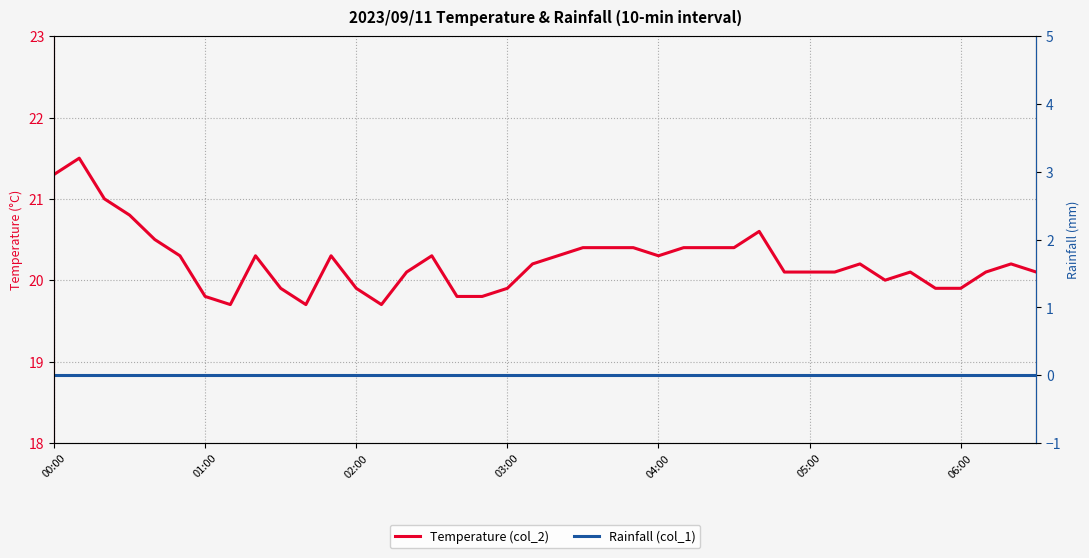

What is the highest value of the Temperature (col_2) series?

21.5